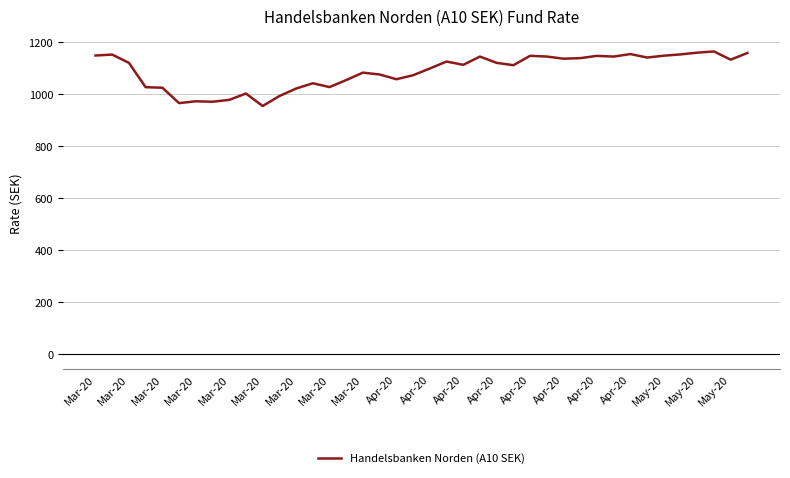

Count the number of values greater than 1119.

20